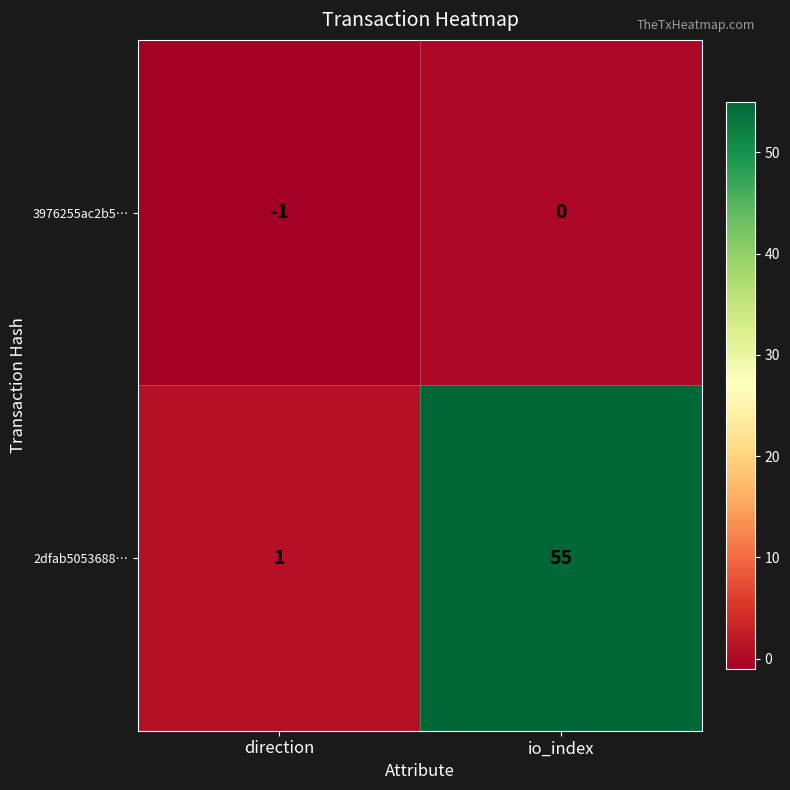

What is the sum of all 2dfab5053688… values?

56